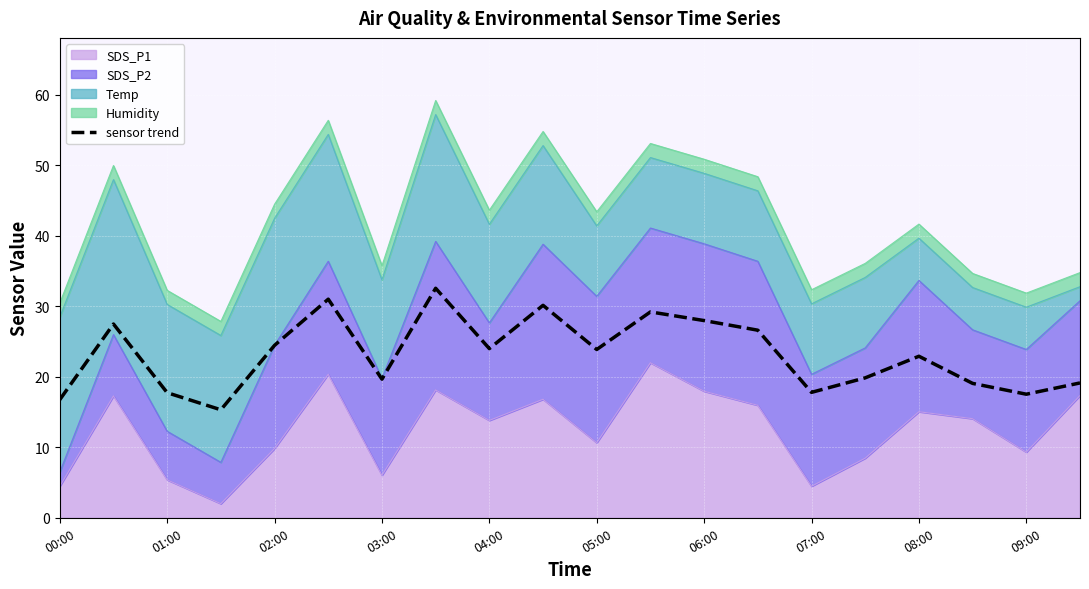

What is the change in value from 16 to 19?

-3.8